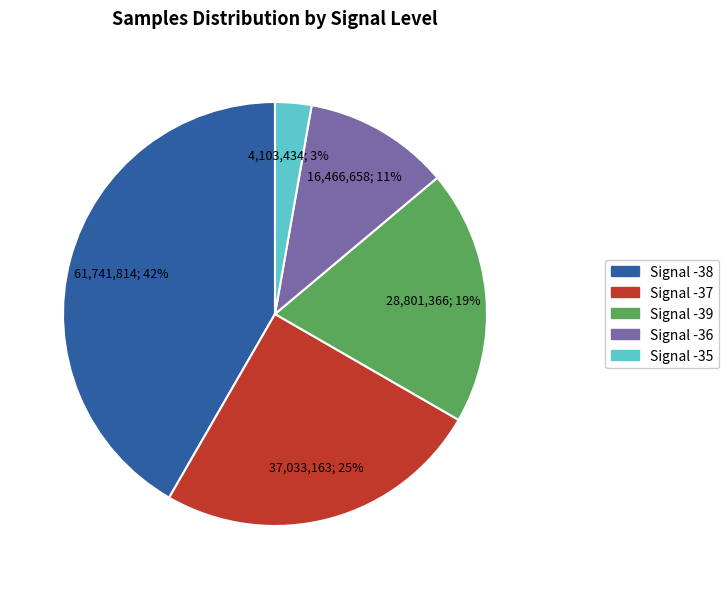

To the nearest percent, what is the difference between the largest and smallest slice percentages?

39%